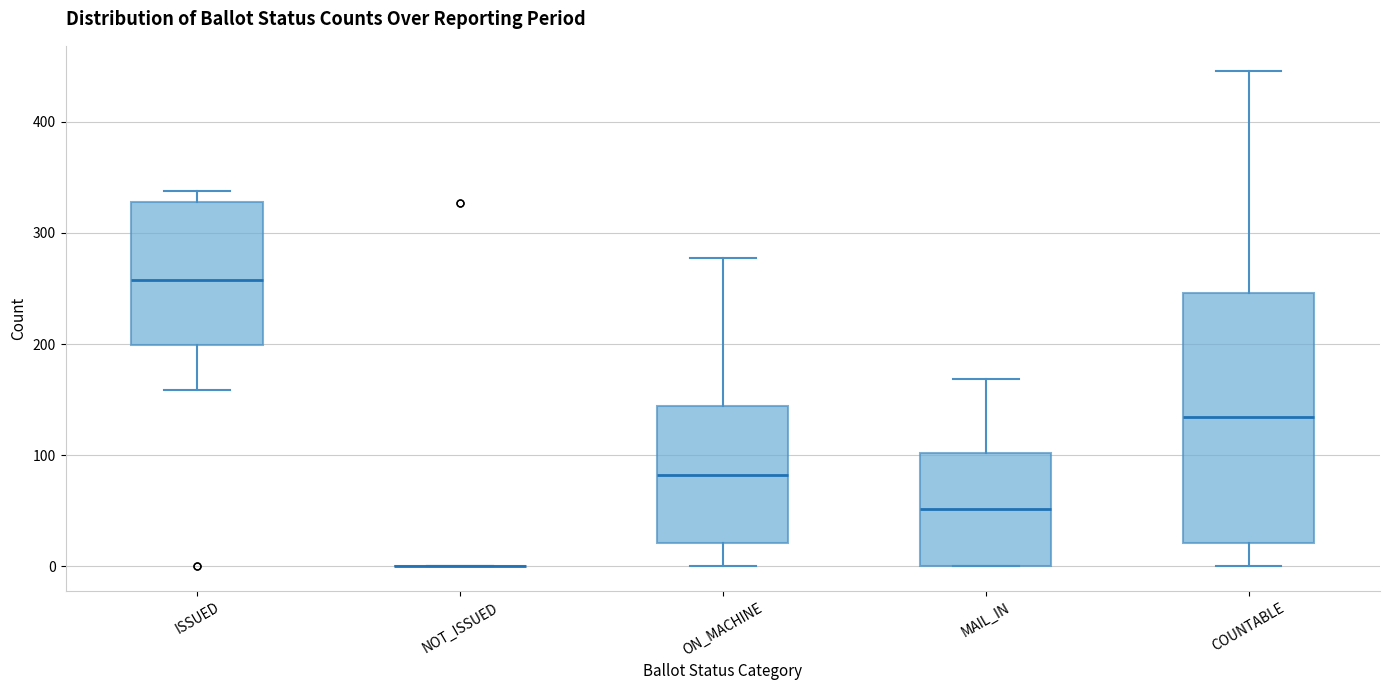

Where is the upper edge of the box for ISSUED on the y-axis? The values are not printed on the chart, so give them approximately, as read against the axis.

330